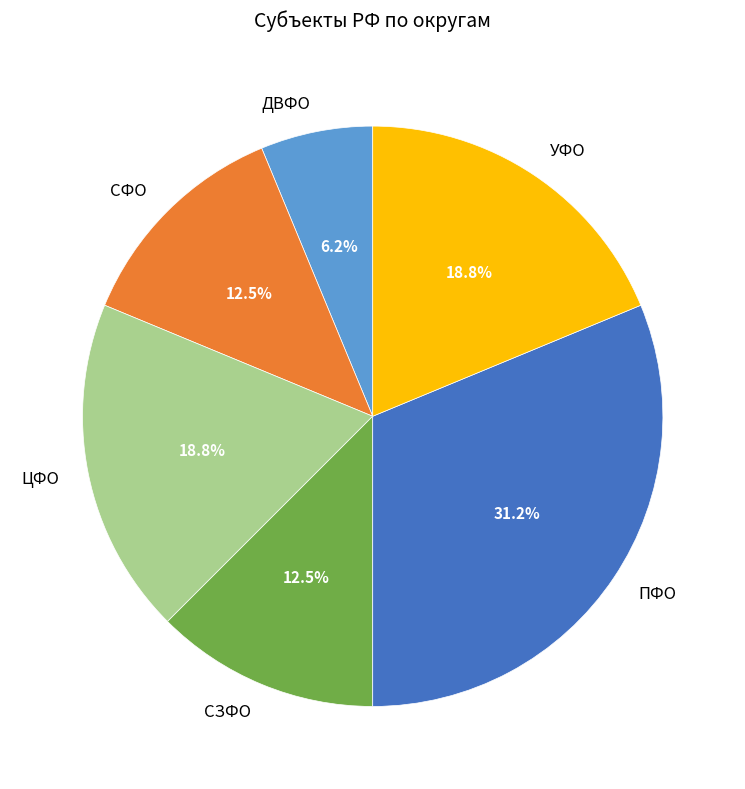

Combined, do ПФО and СЗФО account for over 50%?

No